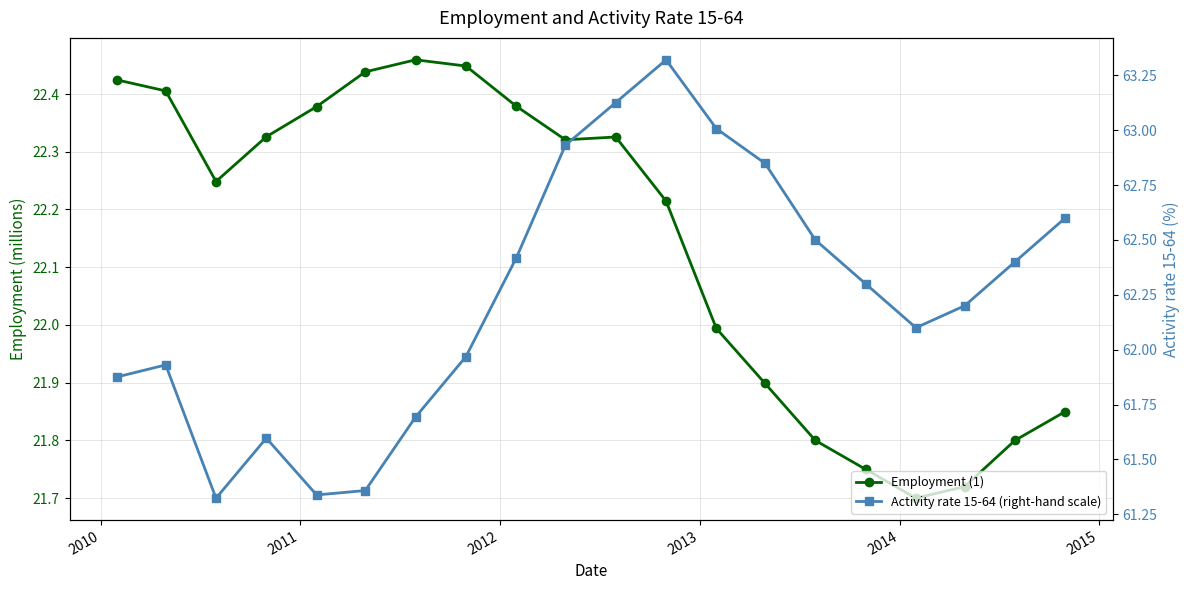

Reading right to left, list all the values displayed in this chart.

Employment (1): 21.9	21.8	21.7	21.7	21.8	21.8	21.9	22.0	22.2	22.3	22.3	22.4	22.4	22.5	22.4	22.4	22.3	22.2	22.4	22.4
Activity rate 15-64 (right-hand scale): 62.6	62.4	62.2	62.1	62.3	62.5	62.8	63.0	63.3	63.1	62.9	62.4	62.0	61.7	61.4	61.3	61.6	61.3	61.9	61.9